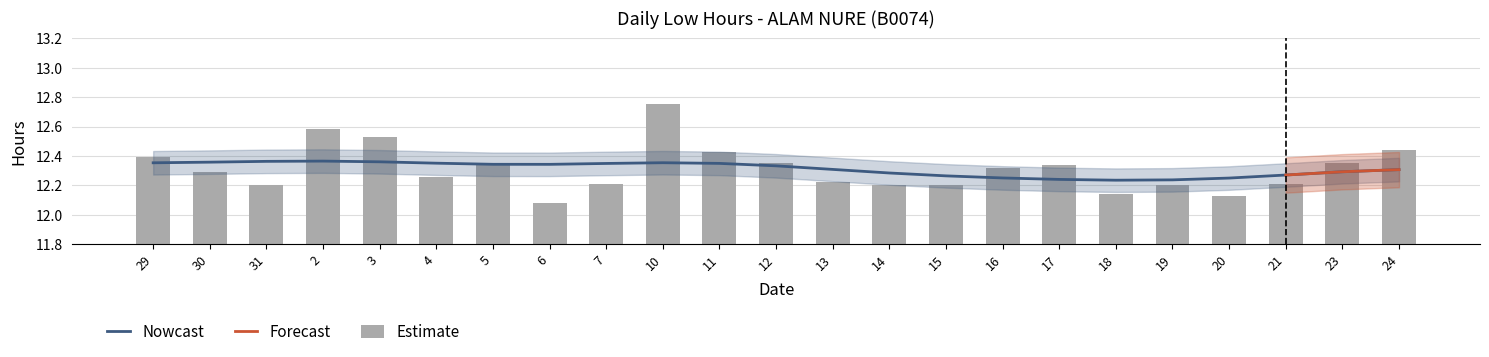

Rank the categories by value from lowest to highest.

6, 20, 18, 31, 14, 15, 19, 7, 21, 13, 4, 30, 16, 5, 17, 12, 23, 29, 11, 24, 3, 2, 10